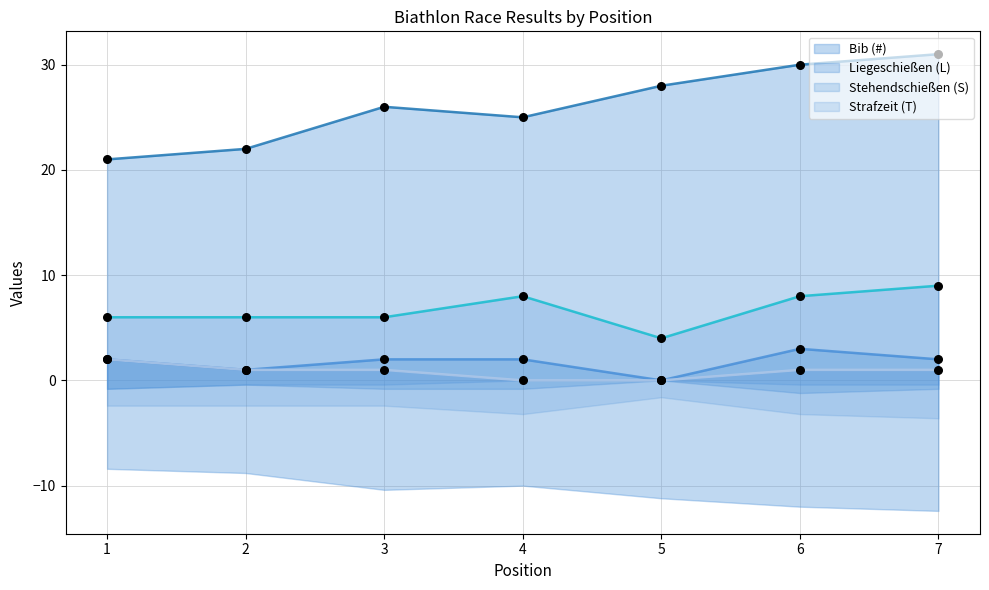

At how many categories does at least one series exceed 18?

7